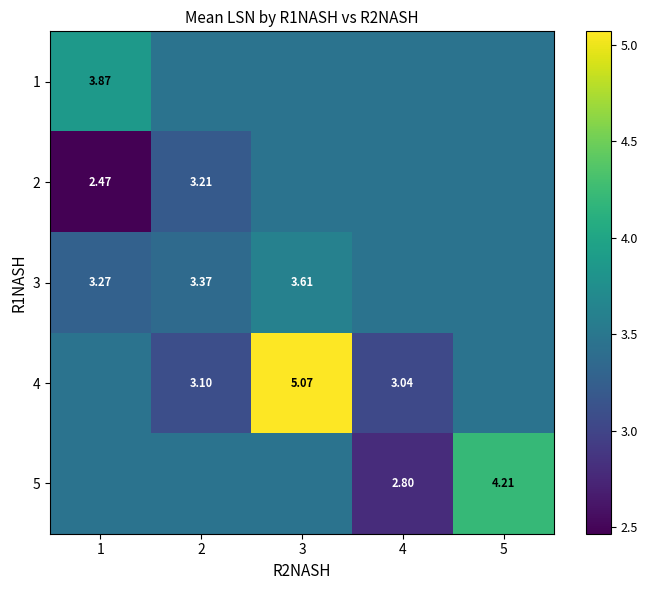

How many categories are shown in the chart?

5